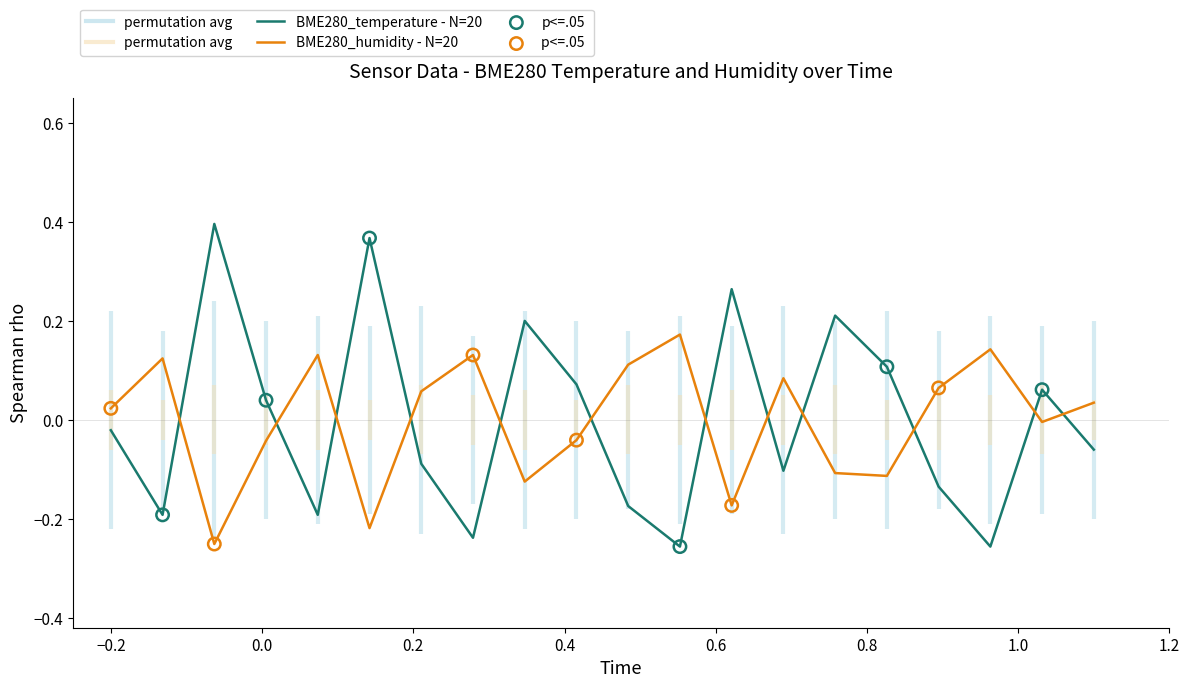

What are all the series names shown in the legend?

BME280_temperature, BME280_humidity